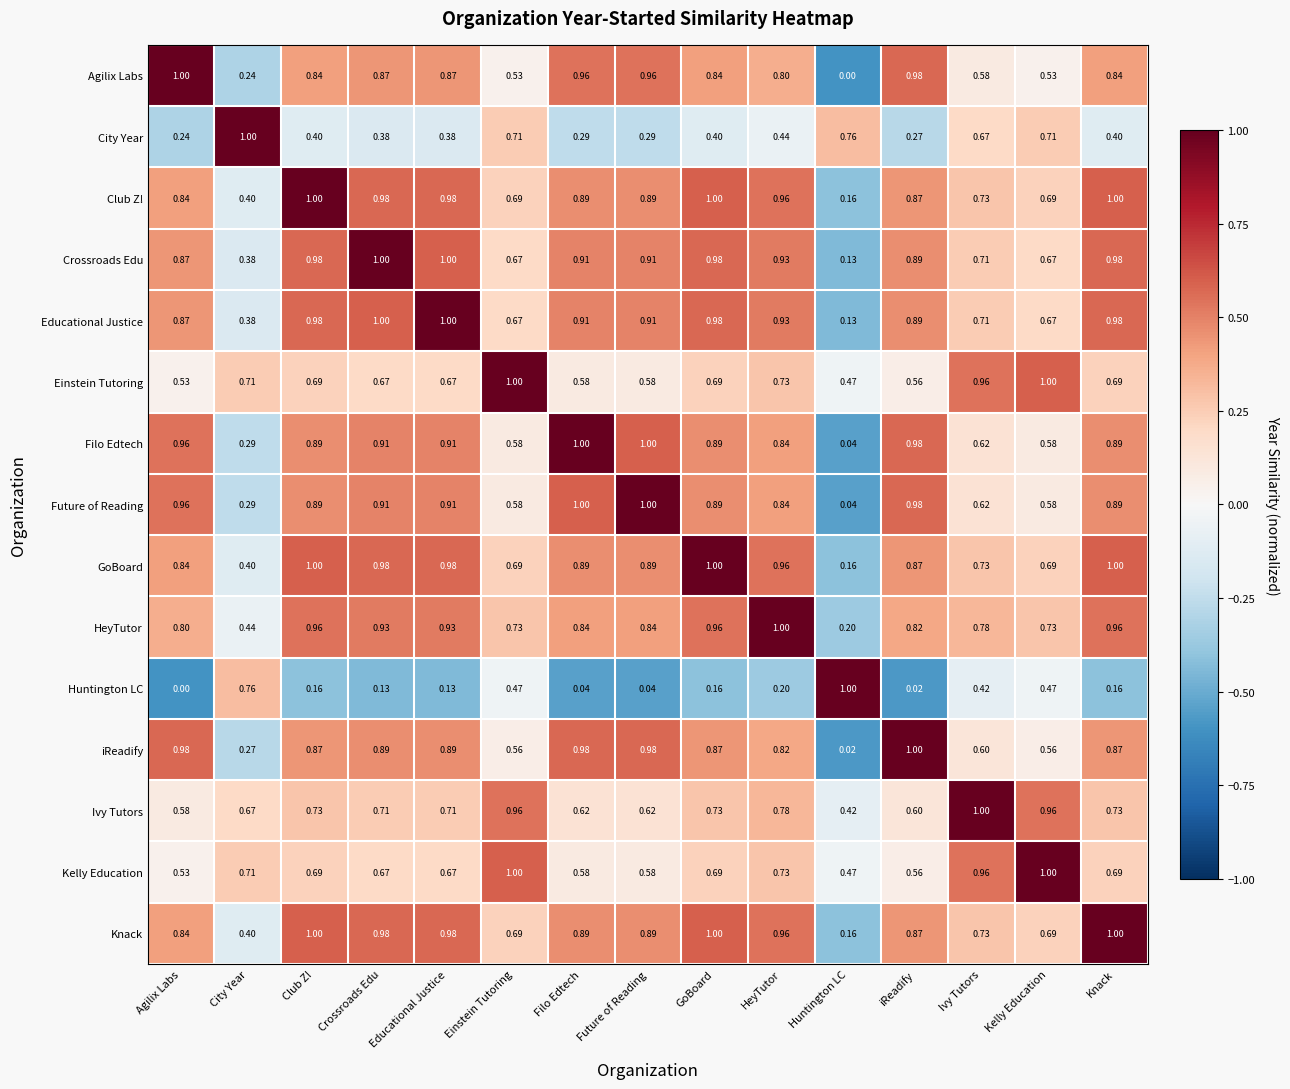

Which category has the lowest value in the Knack series?

Huntington LC